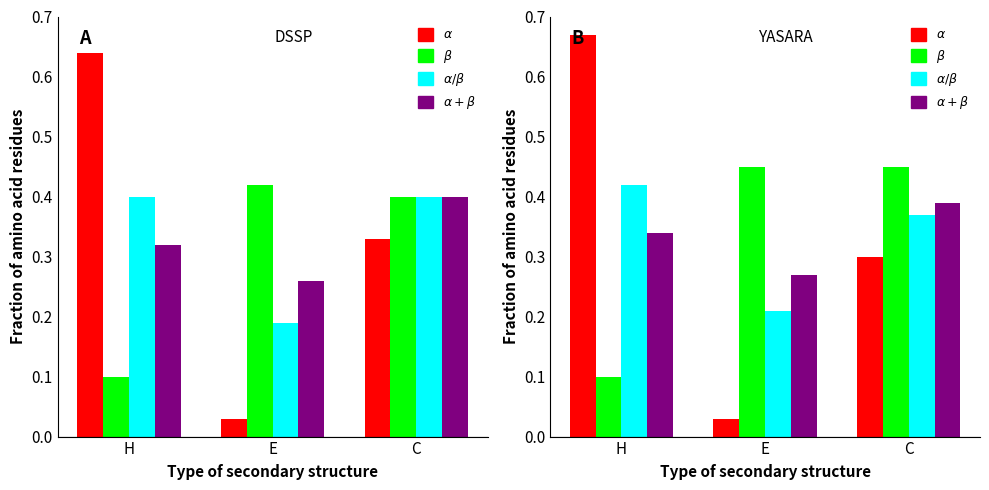

What is the spread (max minus min) of values at E?

0.4